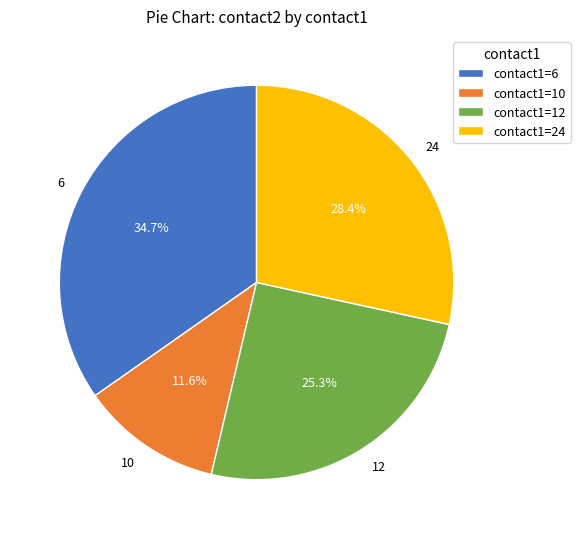

Count the number of slices in the pie.

4